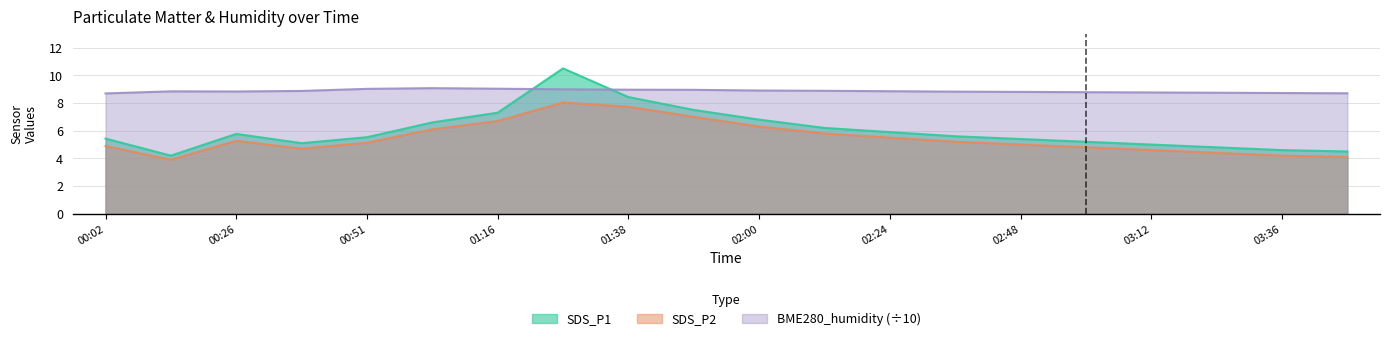

True or false: BME280_humidity_scaled and SDS_P2 cross at least once.

False